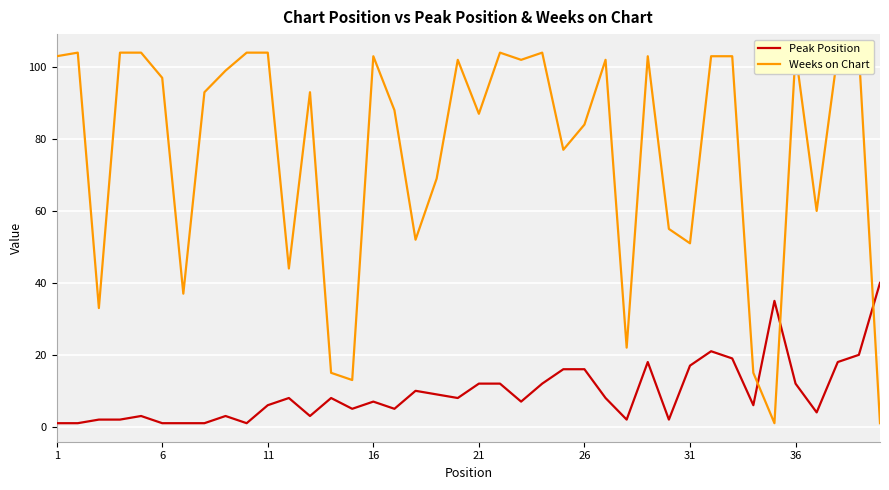

How many lines are shown in the chart?

2